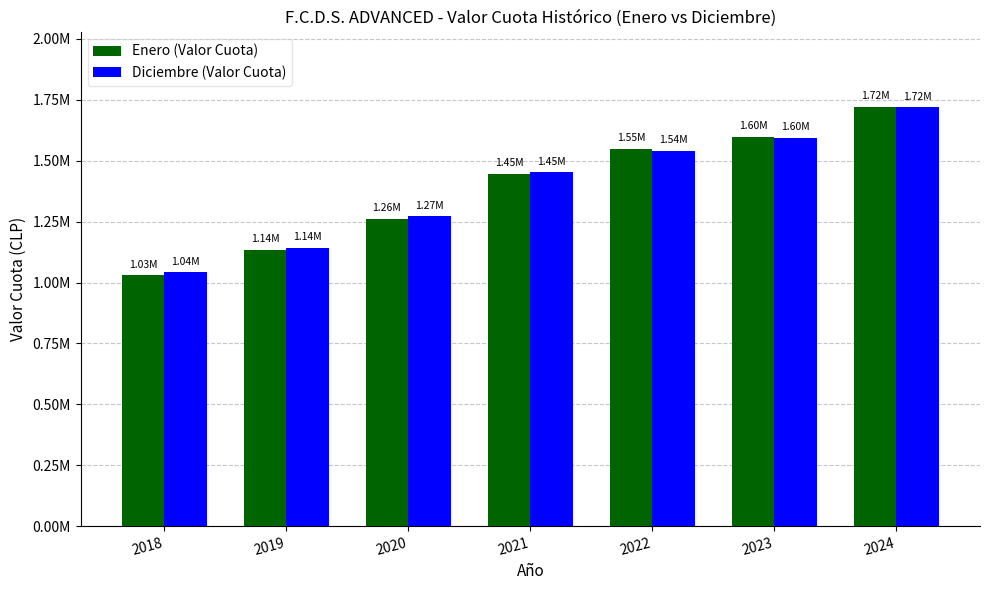

What is the value of the Enero (Valor Cuota) bar at the 7th from the left?

1720229.5